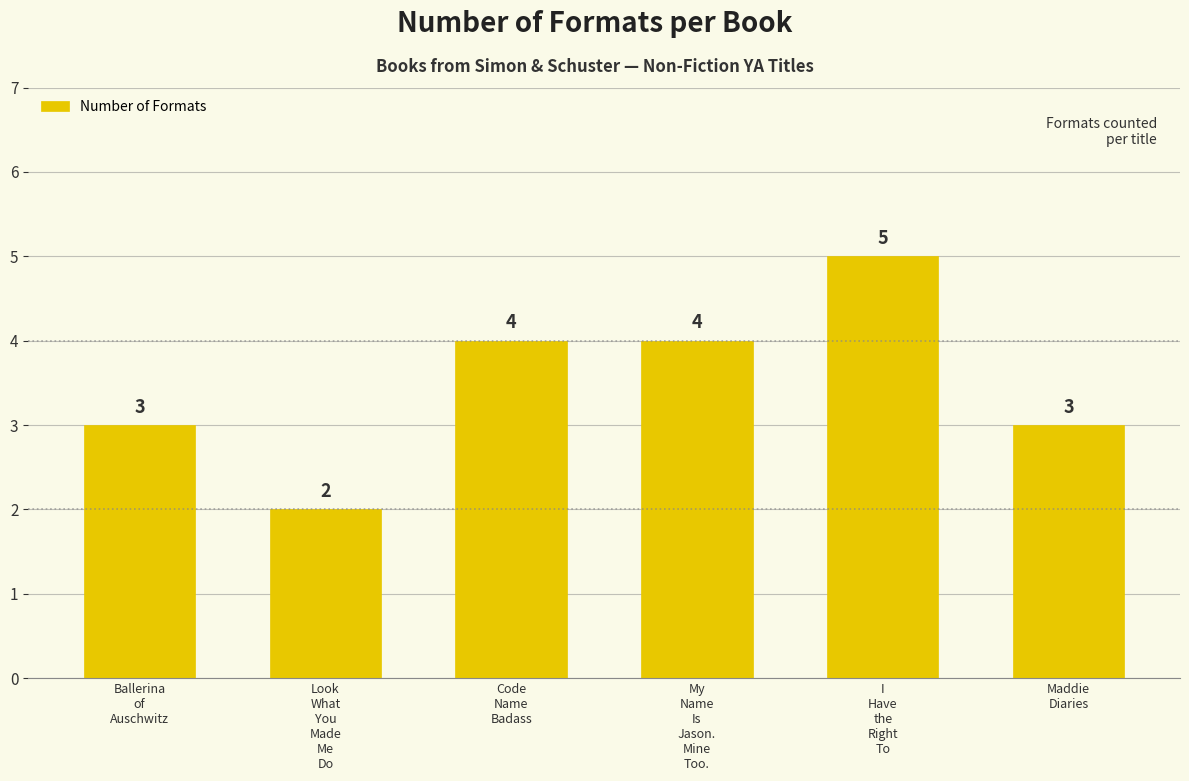

What is the average value?

4